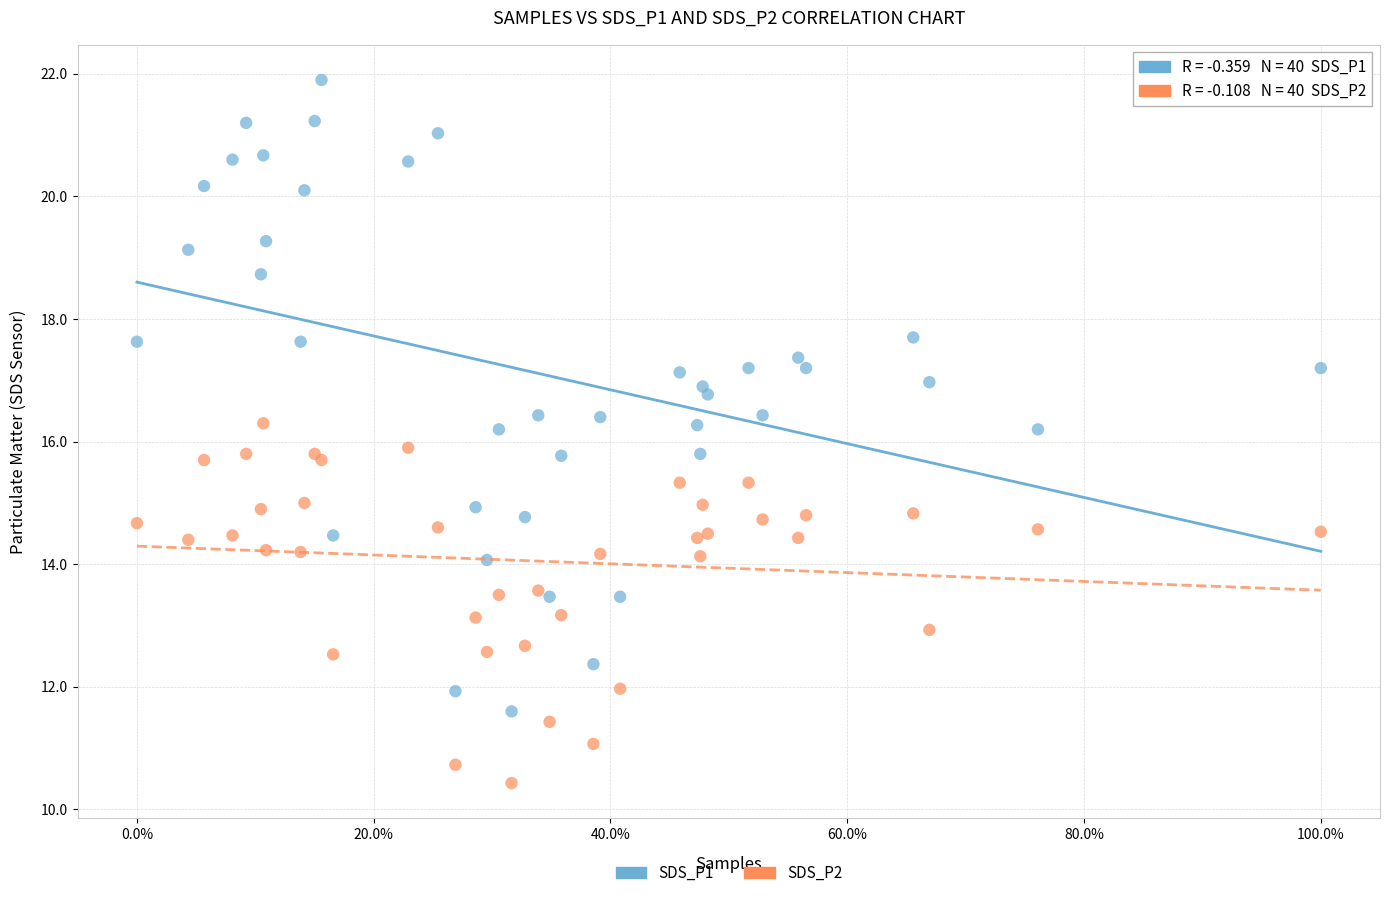

What is the X range (max minus min) for the scatter plot?

1.0